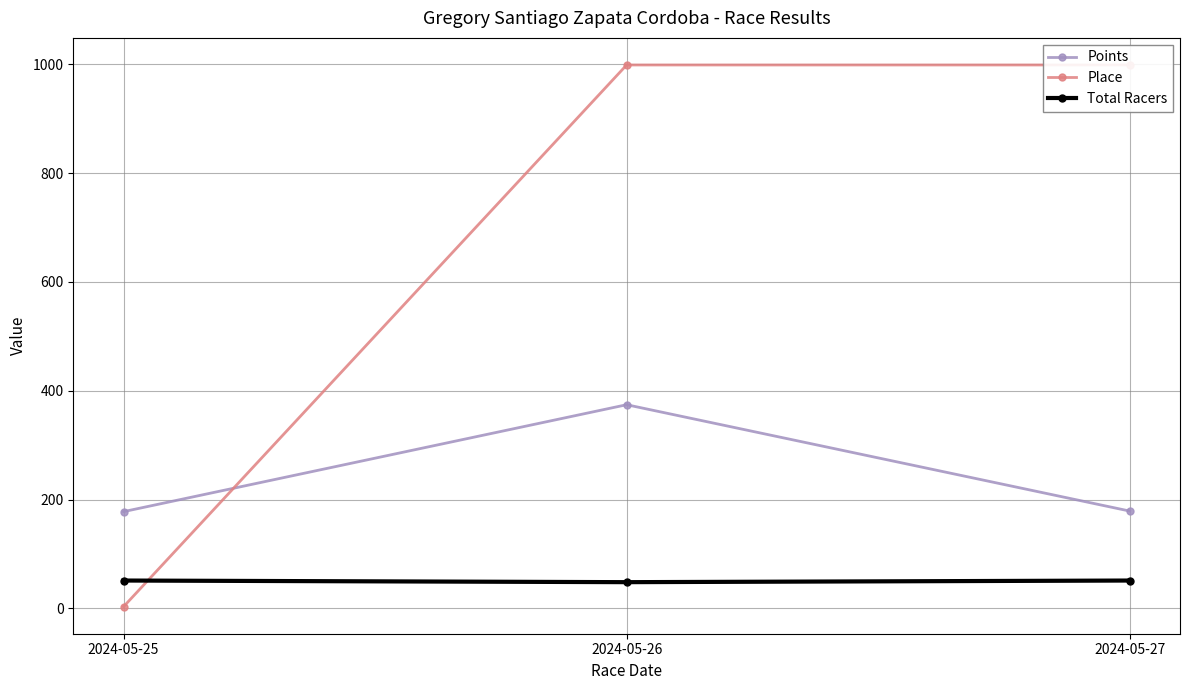

What is the difference between the maximum and minimum values in the Points series?

196.6